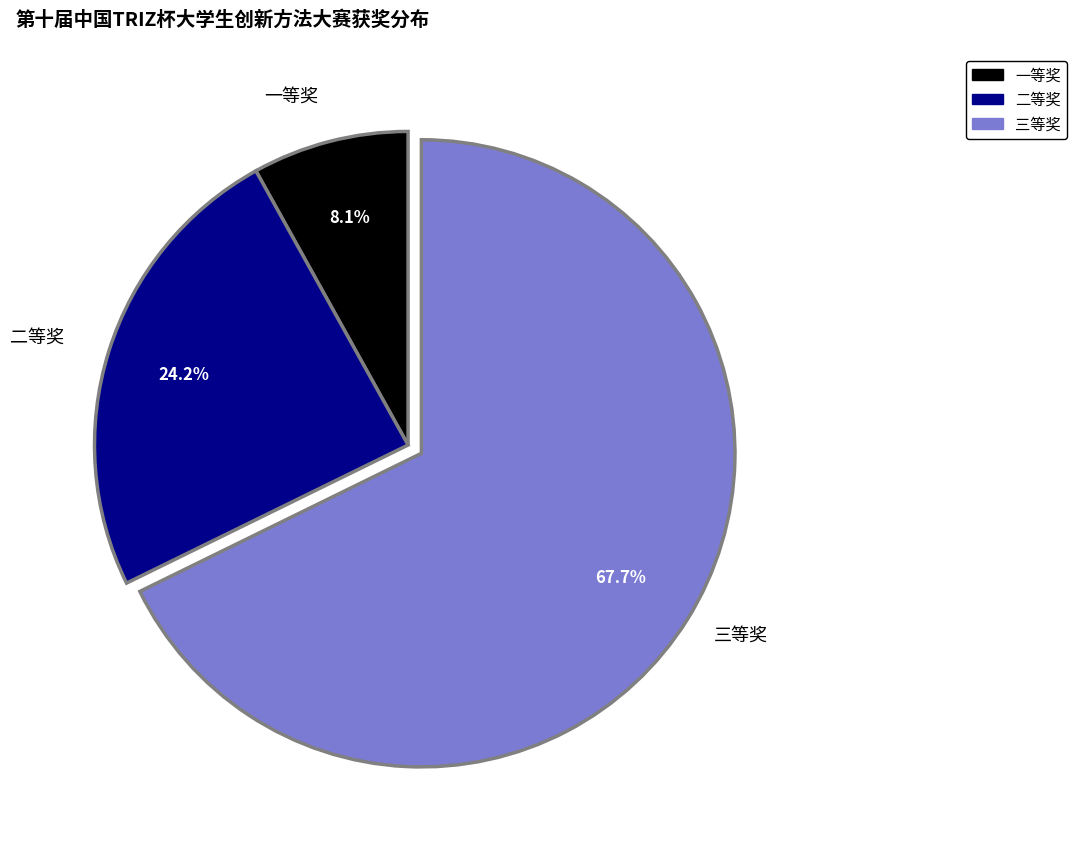

To the nearest percent, what portion does 一等奖 represent?

8%